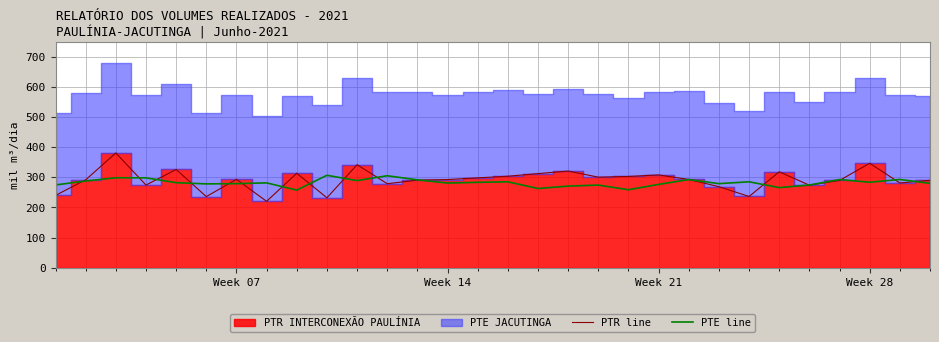

What is the lowest value of the PTR line series?

220.4